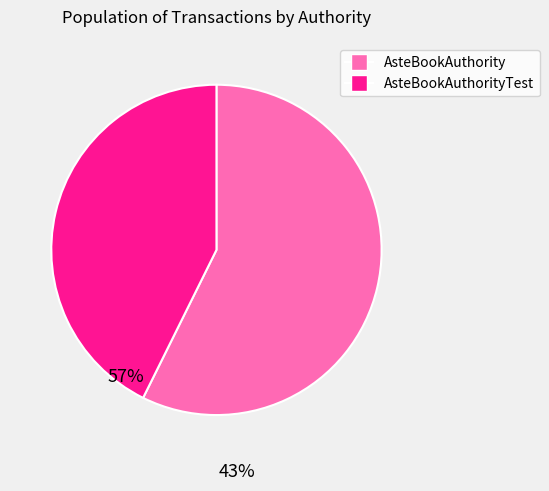

Rank the categories by value from lowest to highest.

AsteBookAuthorityTest, AsteBookAuthority